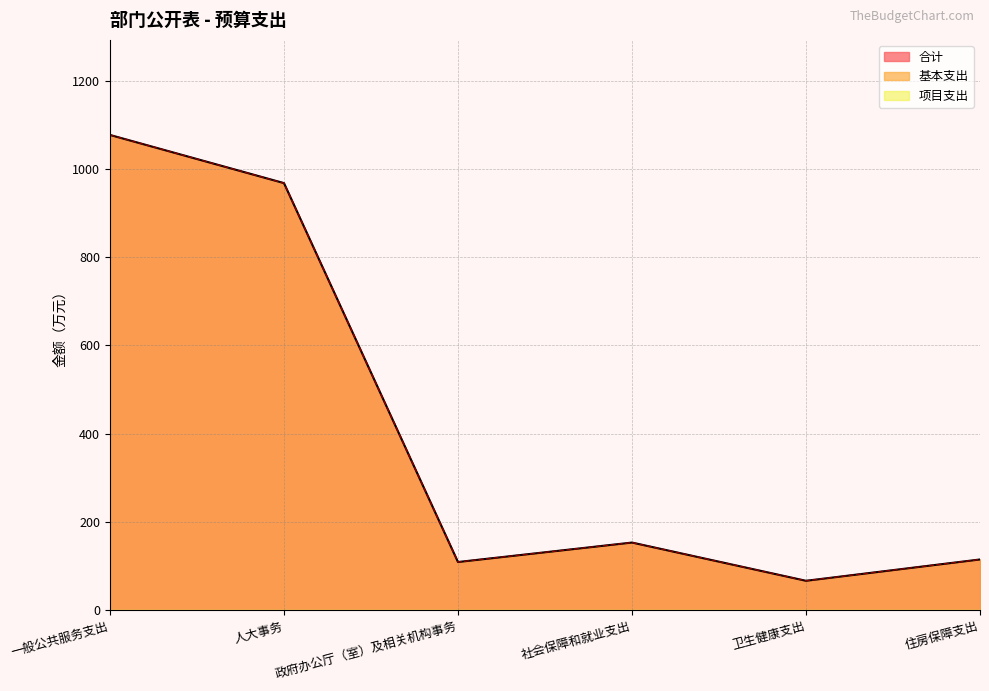

Does the chart display data point markers on the line(s)?

No